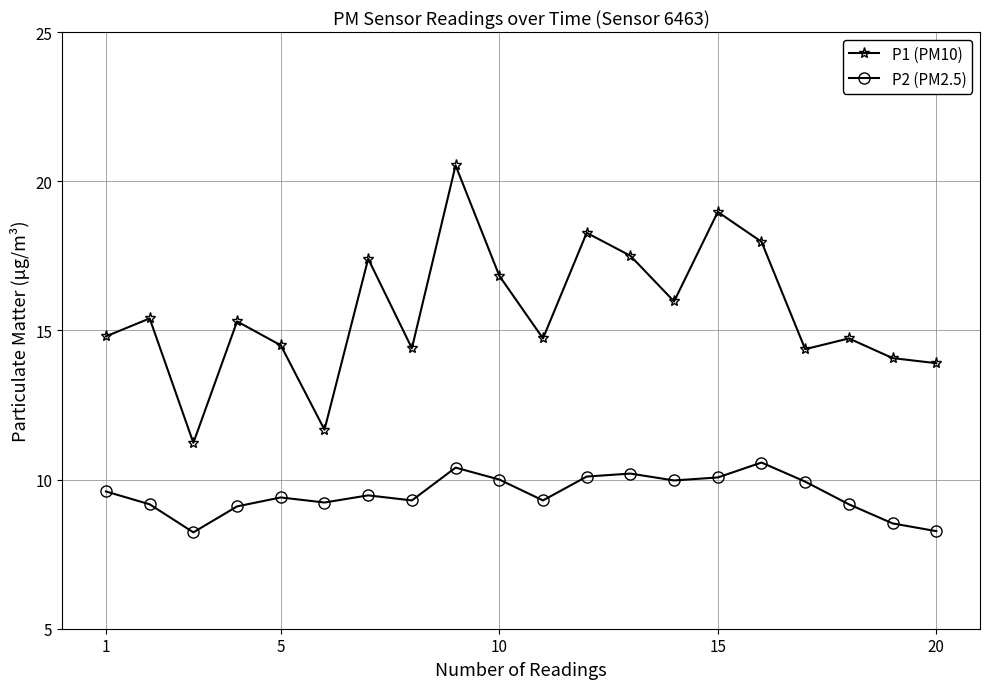

True or false: P1 (PM10) has more than 0 points higher than both neighbors.

True